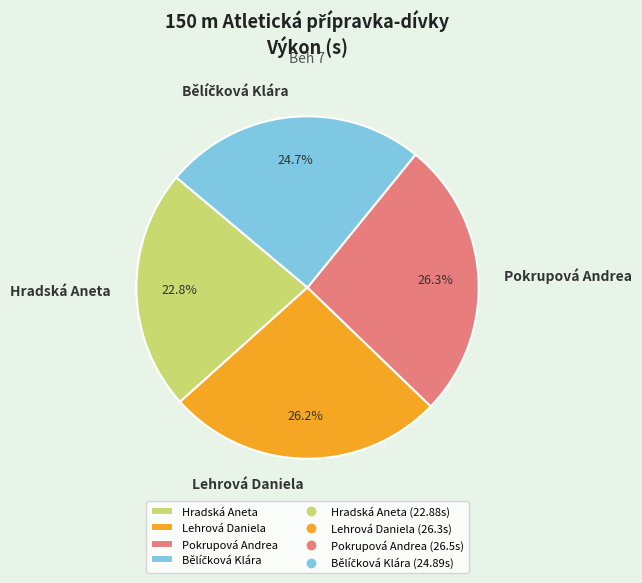

Count the number of slices in the pie.

4